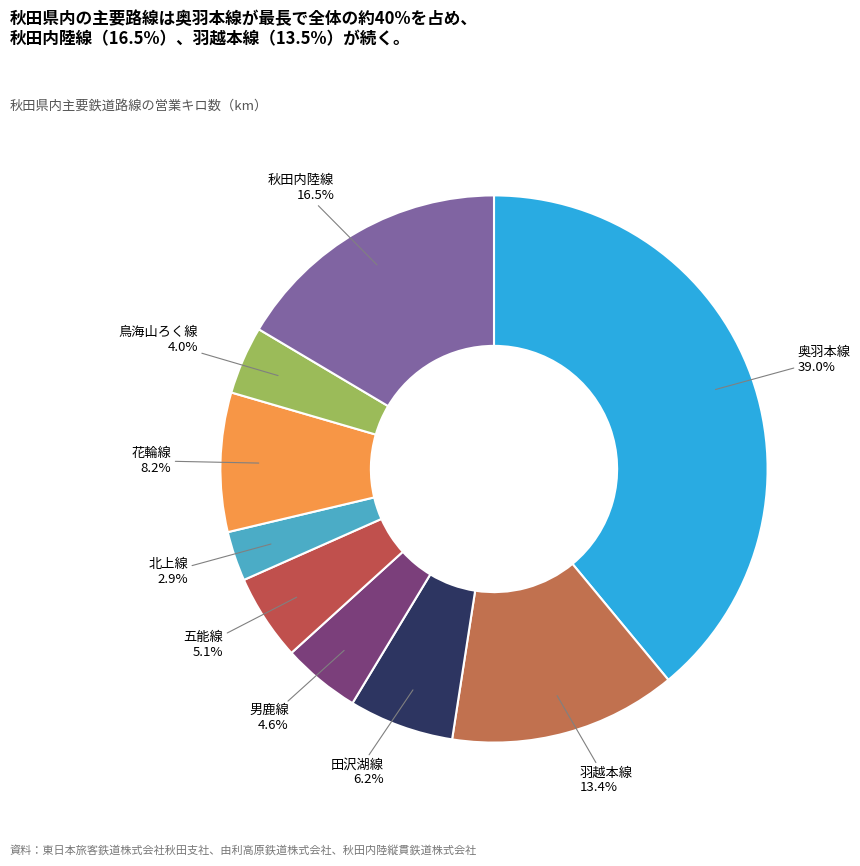

To the nearest percent, what is the difference between the largest and smallest slice percentages?

36%